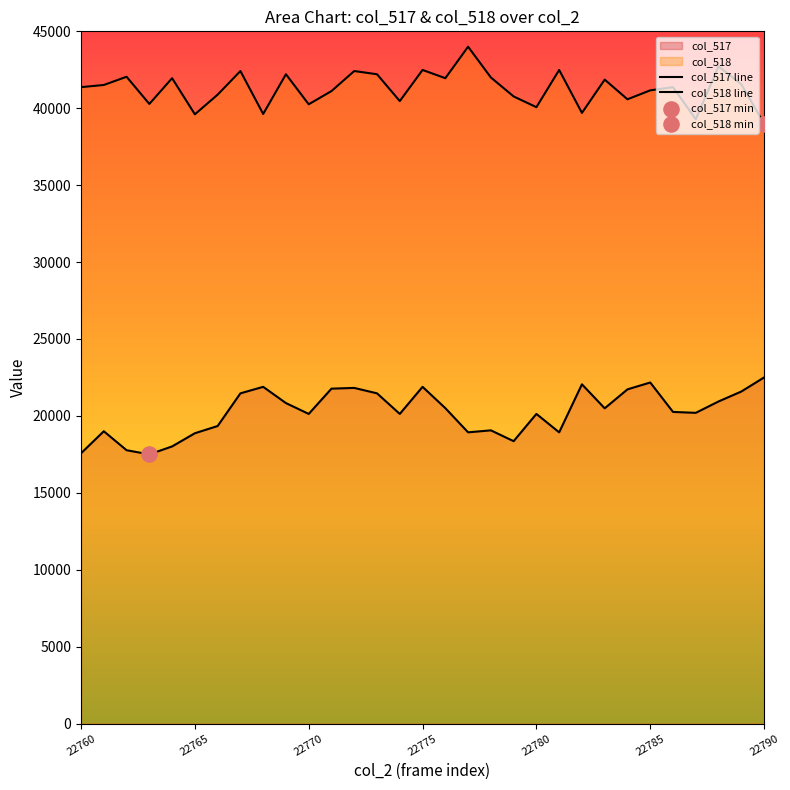

What are all the series names shown in the legend?

col_517, col_518